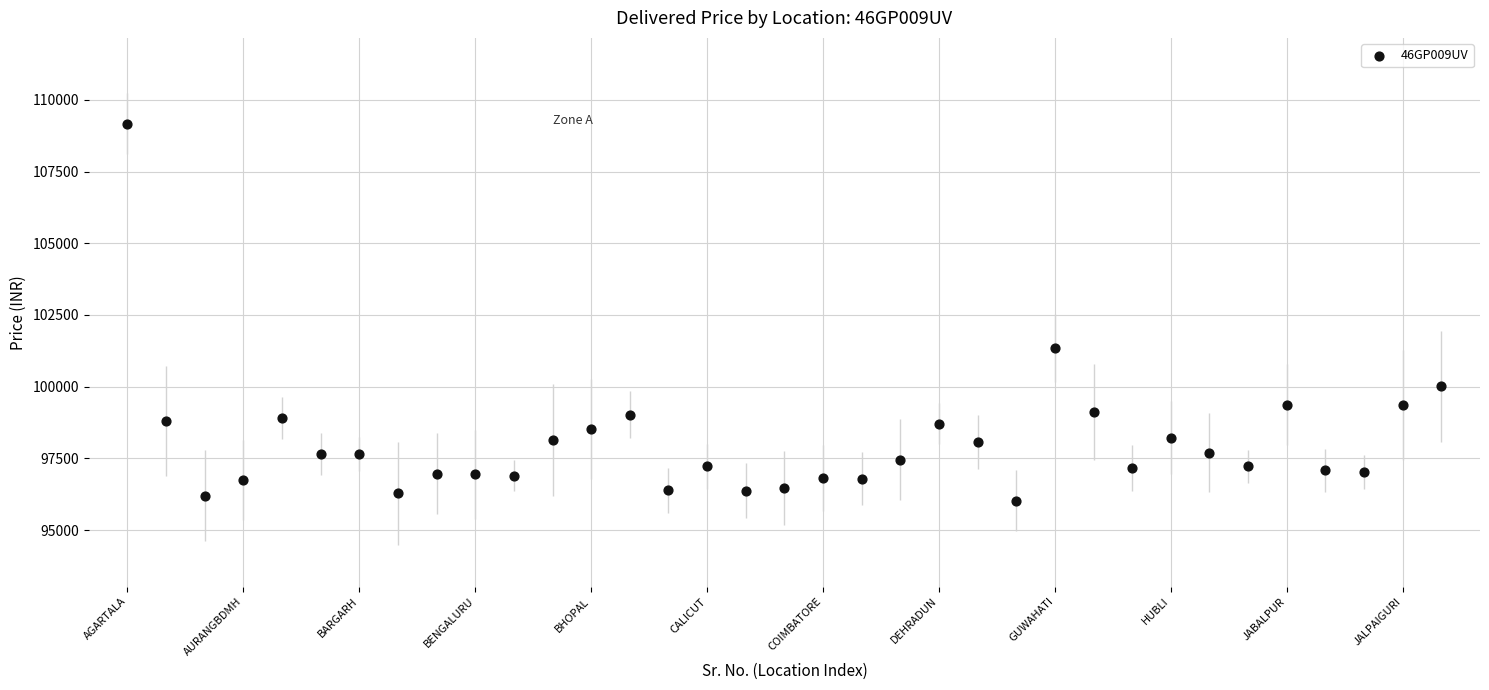

What is the range of X values (max minus min)?

34